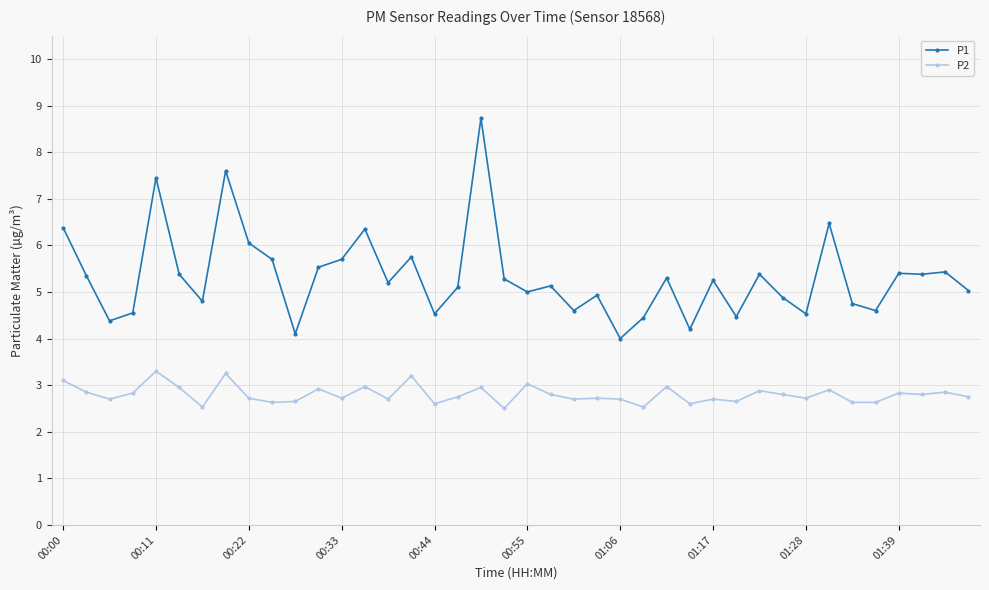

True or false: P1 has more than 0 interior local peaks.

True